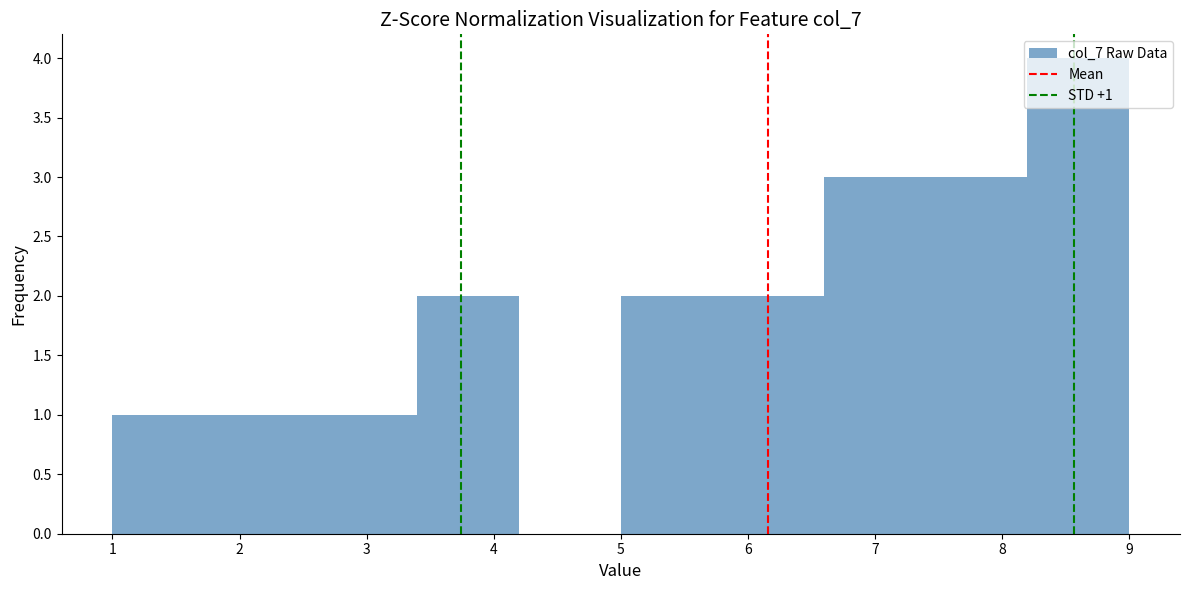

Over which range of the x-axis is the bar tallest?

8.2 to 9.0